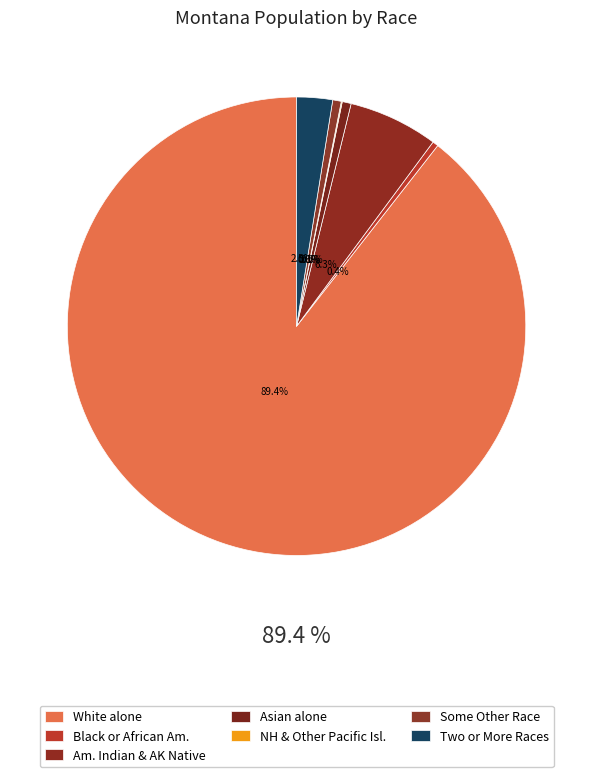

How many slices are in this pie chart?

7